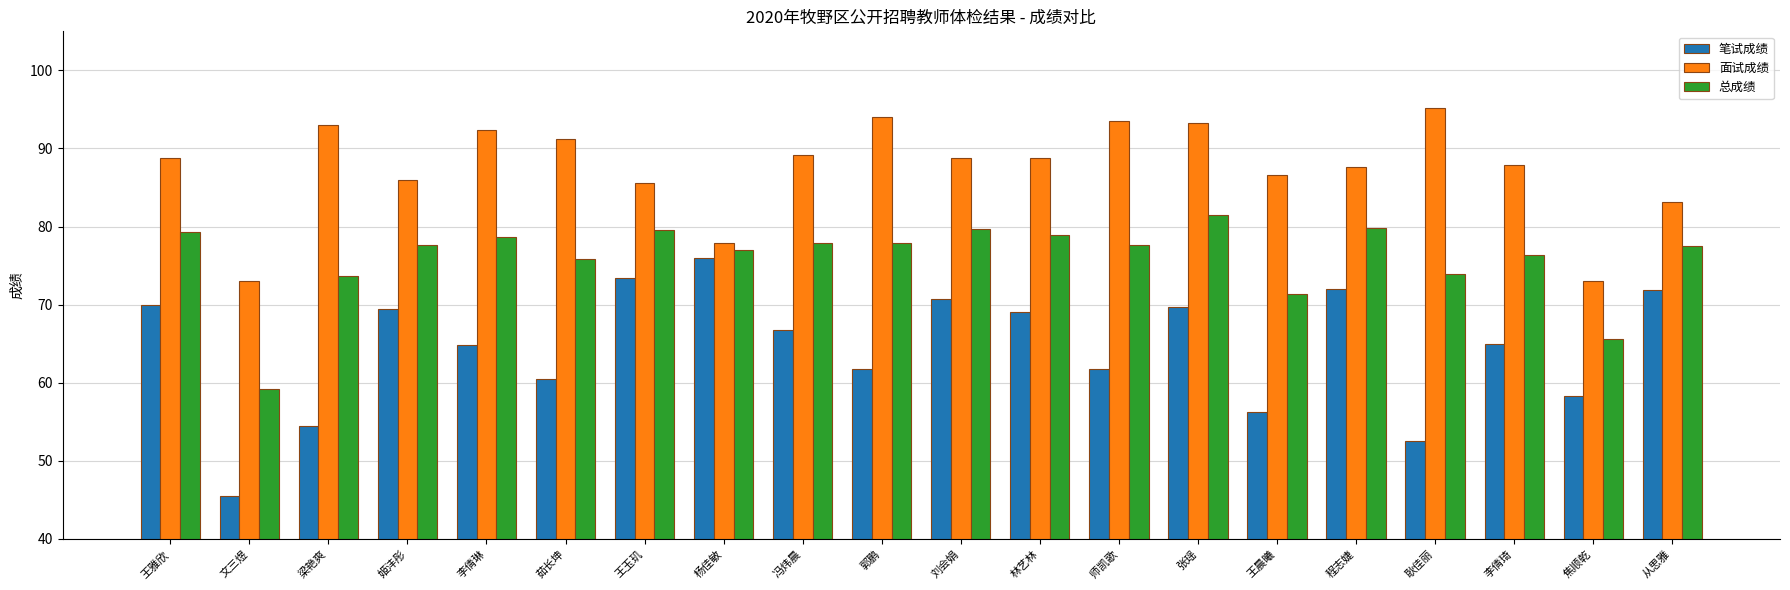

What is the total value across all series at 杨佳敏?

230.9